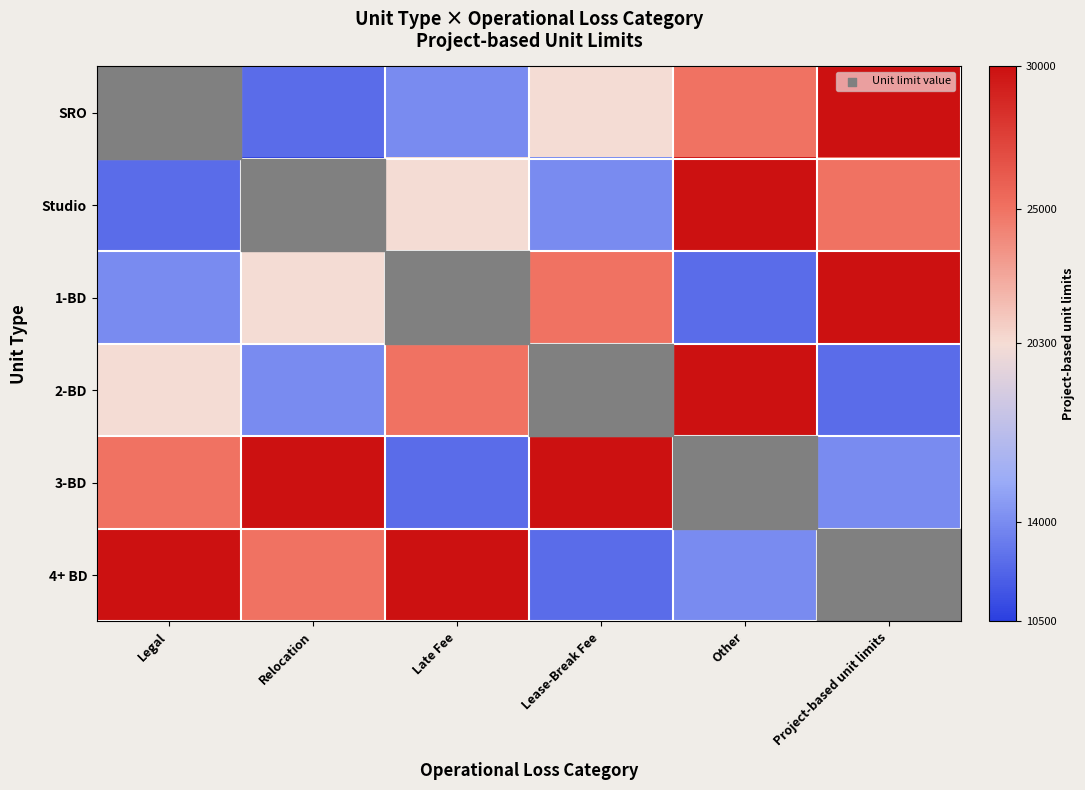

What is the total value across all series at Relocation?

112400